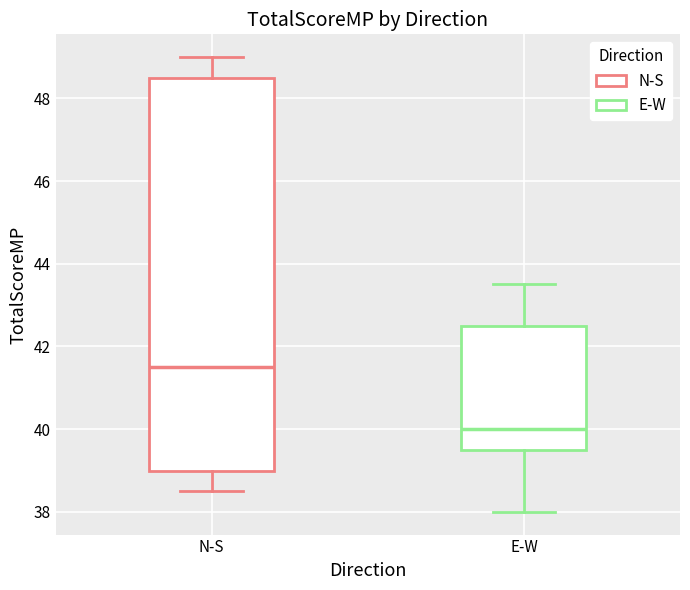

Reading left to right, read every box against the y-axis: the position of its median line, the range the box covers, and the ends of its whiskers. The values are not printed on the chart, so give them approximately, as read against the axis.

N-S: median 41.6, box 39.0 to 48.6, whiskers 38.6 to 49.0
E-W: median 40.0, box 39.6 to 42.6, whiskers 38.0 to 43.6